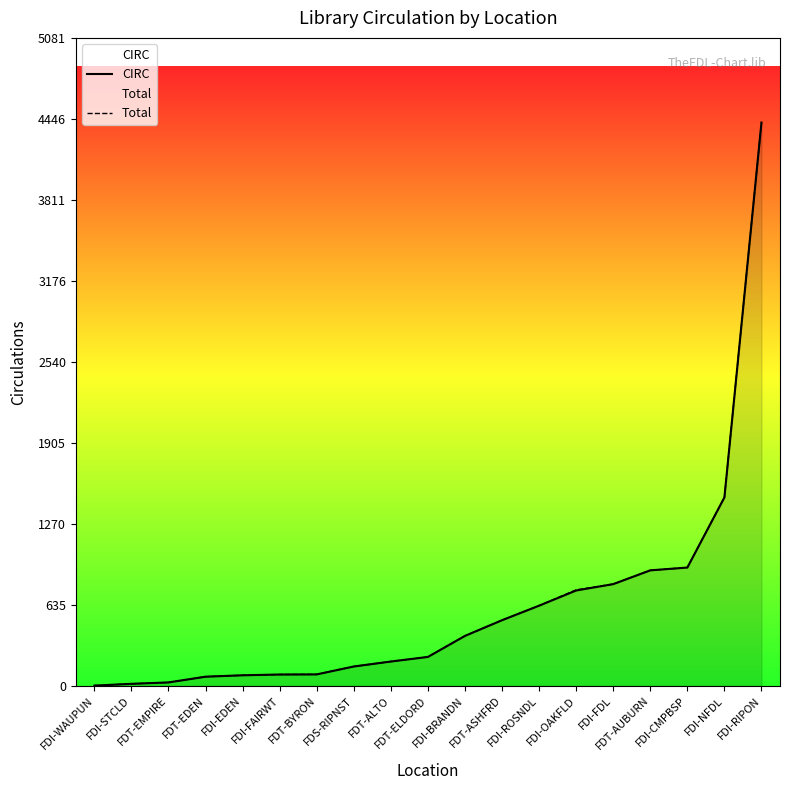

Does the chart have visible grid lines?

No